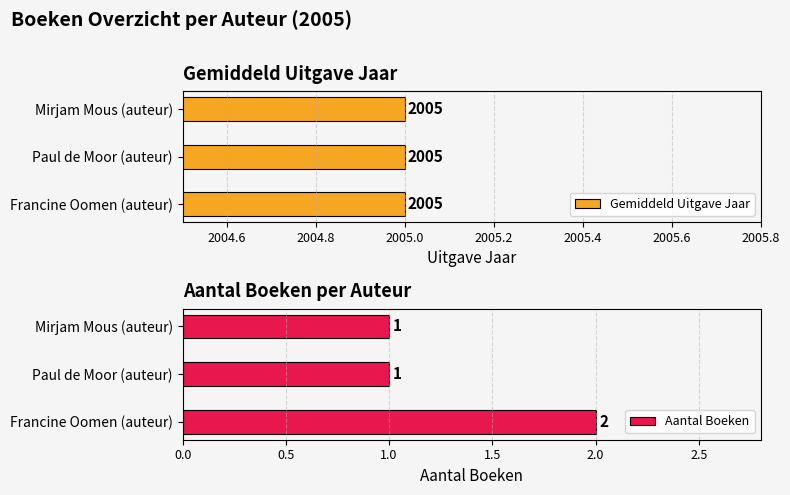

What is the sum of all Aantal Boeken values?

4